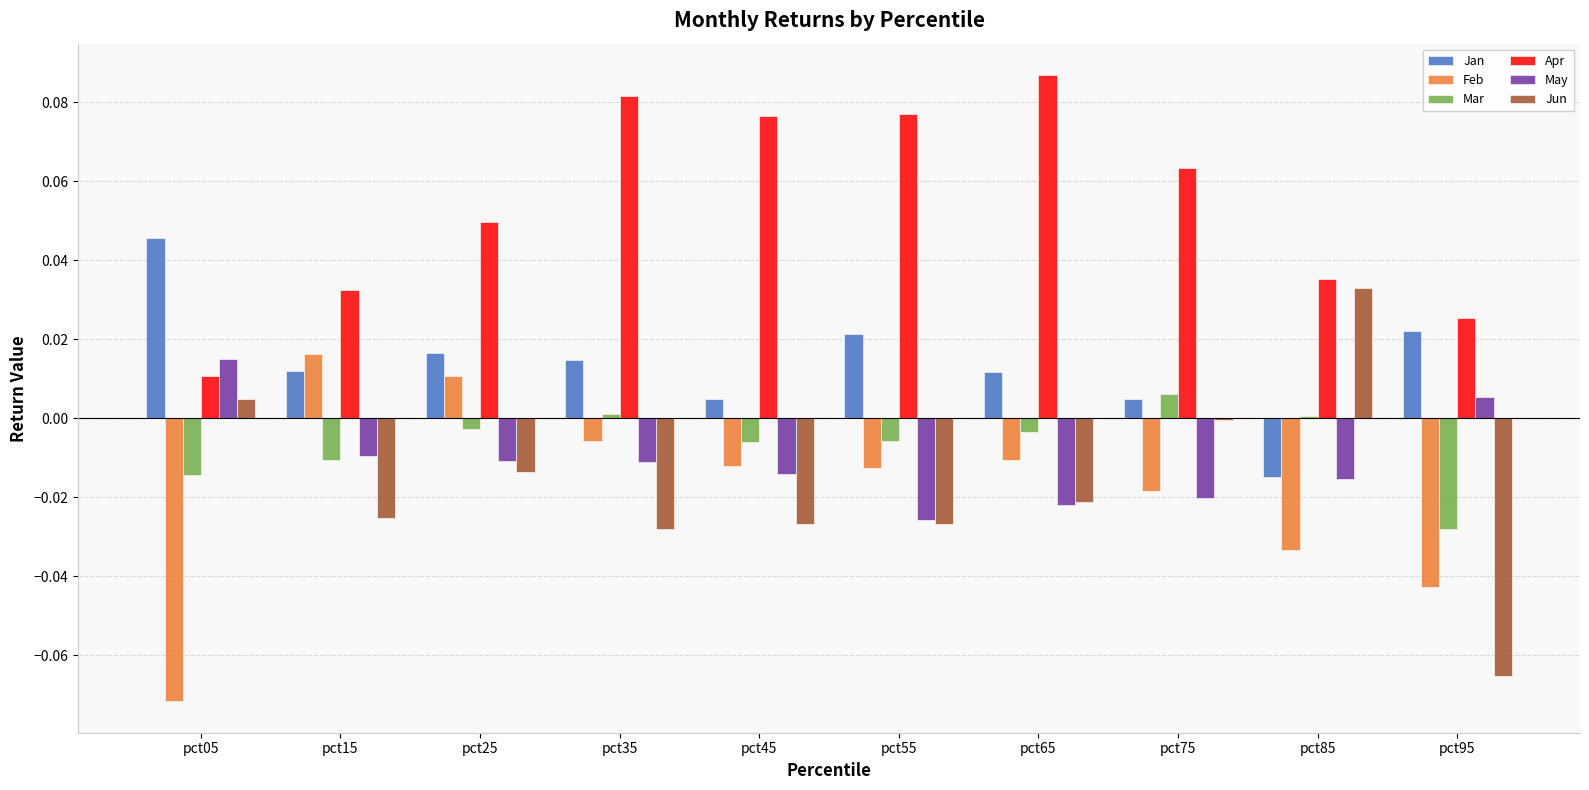

At which label does Jun reach its peak?

pct85